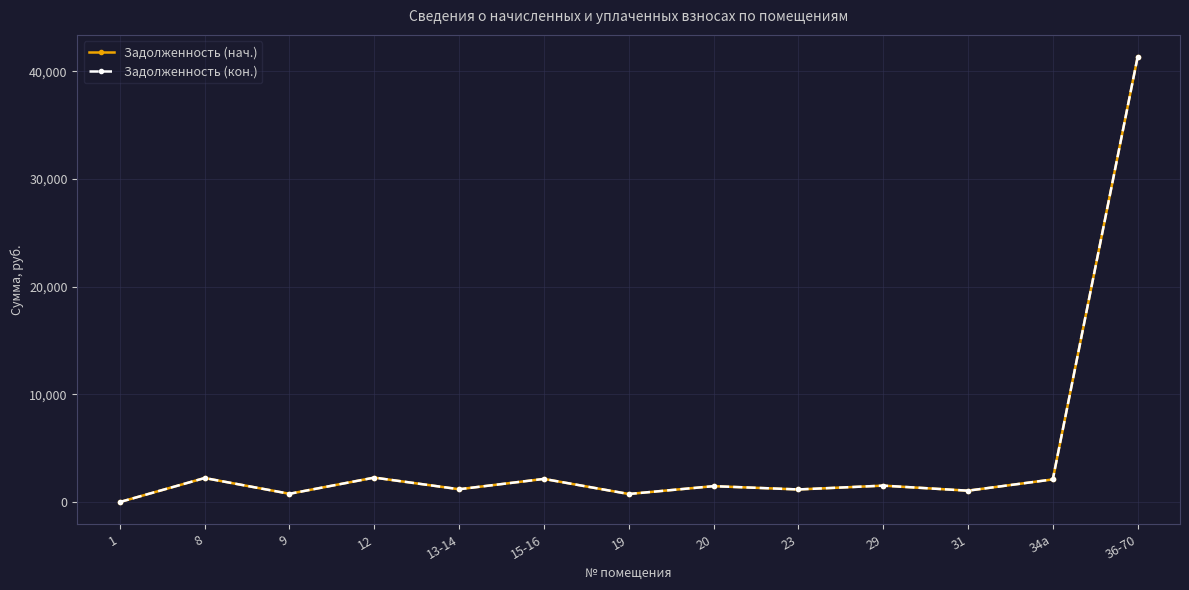

True or false: Задолженность (кон.) has a value of 2146.4 at 15-16.

True